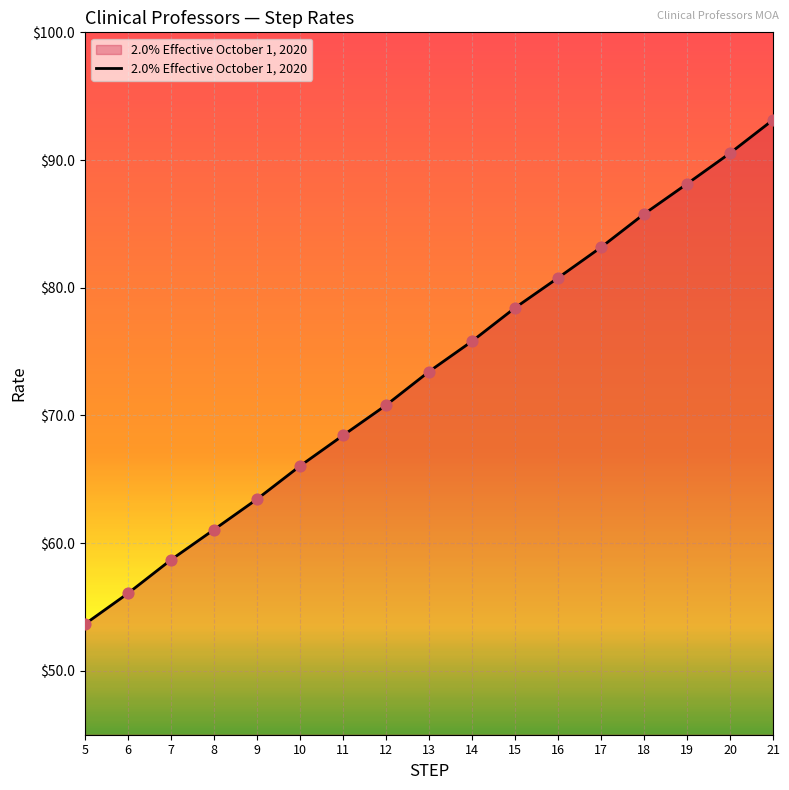

Approximately how many times larger is the value at 7 compared to 11?

0.9